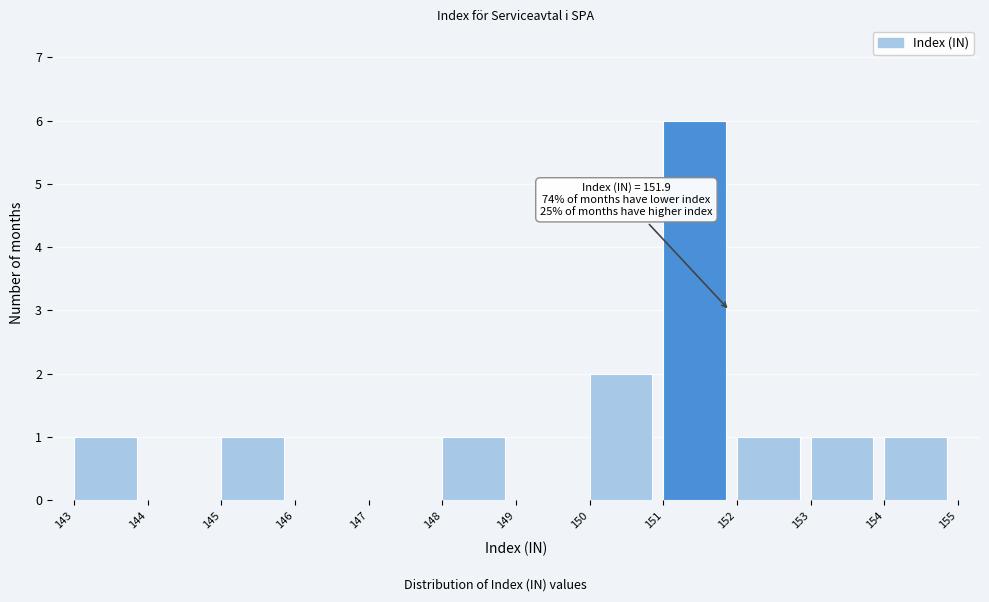

Over which range of the x-axis is the bar tallest?

151 to 152